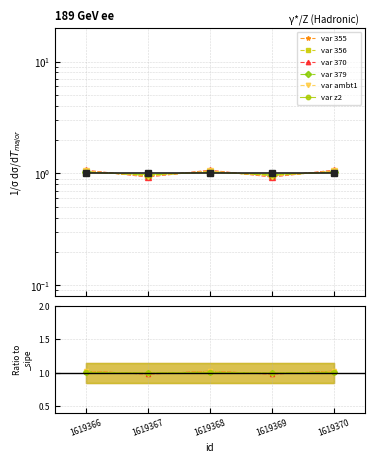

What is the average value of the var 355 series?

1.0